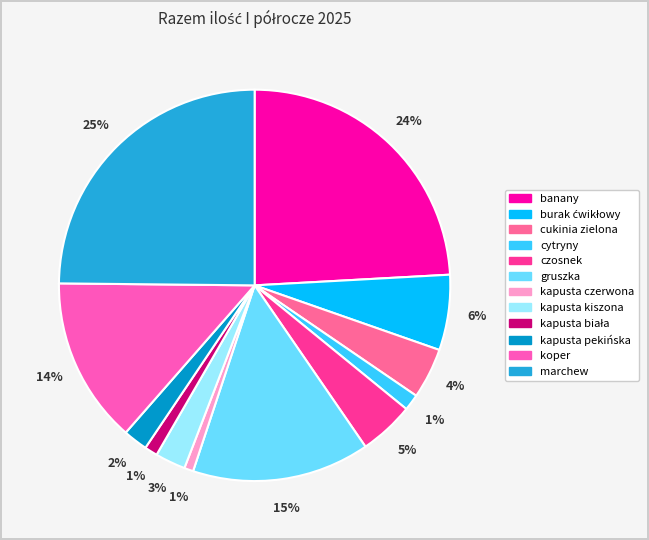

Is kapusta pekińska the majority of the pie?

No